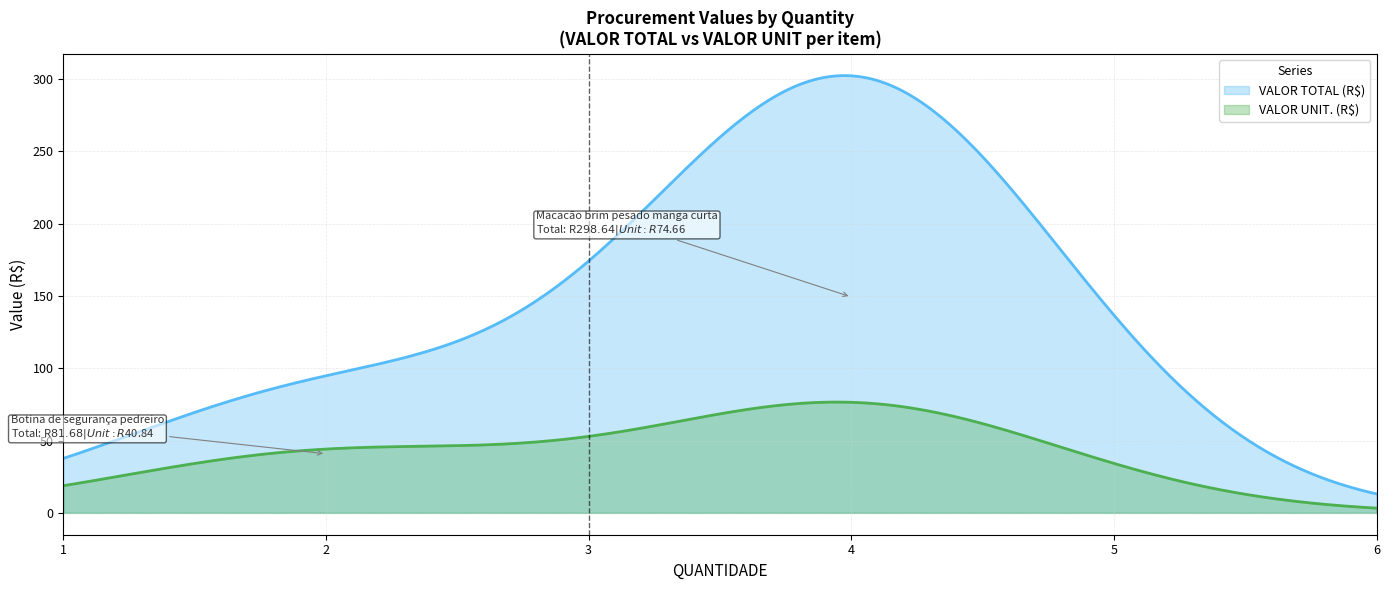

The VALOR UNIT. (R$) series shows 18.0 at 2. True or false?

False